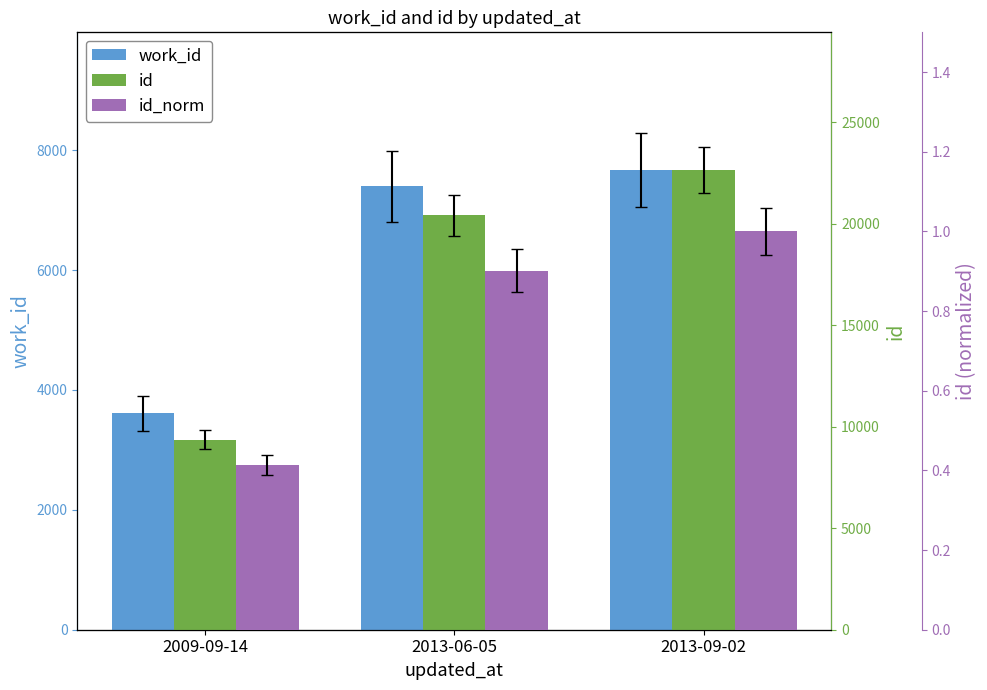

Is the value of work_id at 2013-09-02 greater than the value of id_norm at 2013-06-05?

Yes